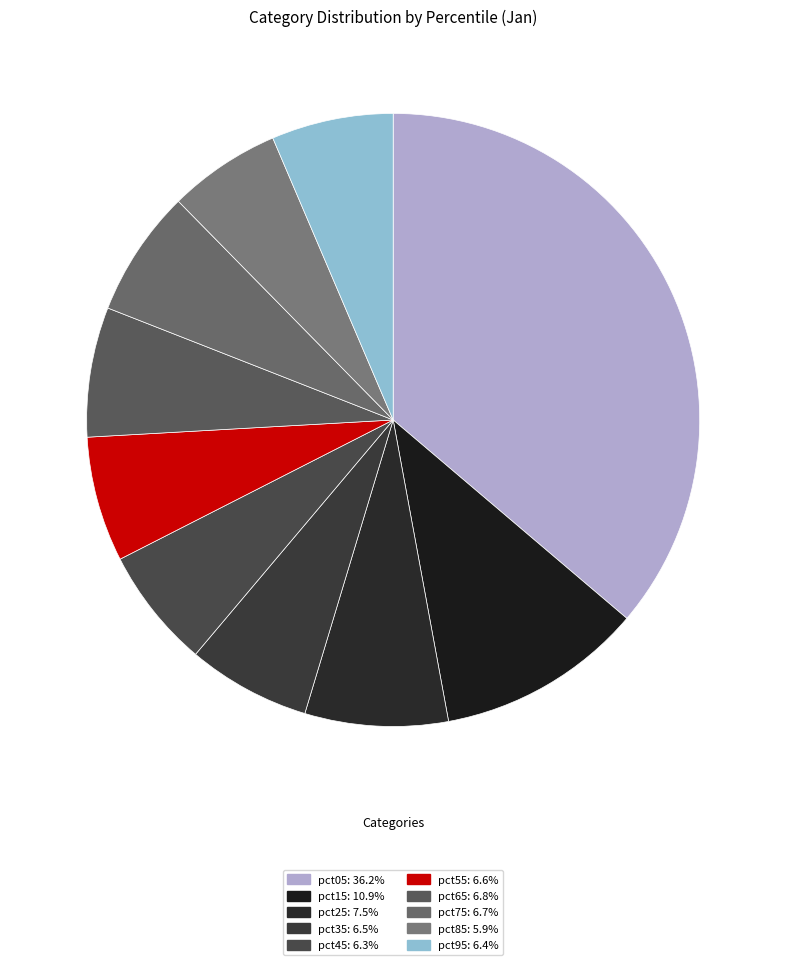

Which slice is the smallest?

pct85